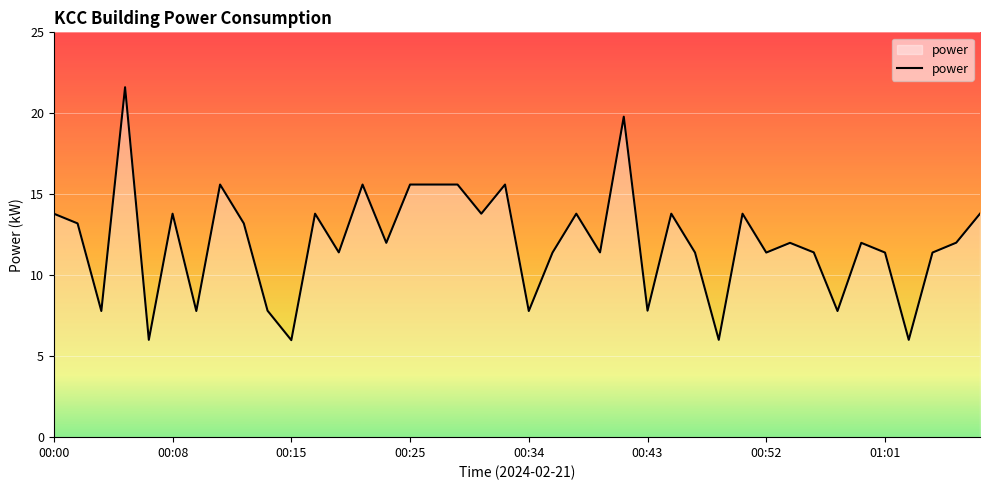

What is the difference between the maximum and minimum values?

15.6